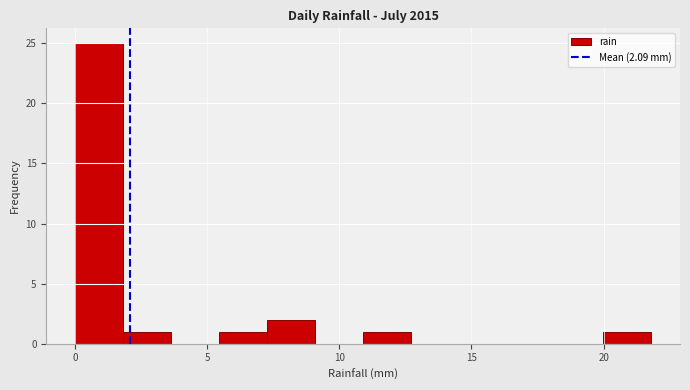

Read against the x-axis, roughly where is the centre of the tallest bar?

1.0